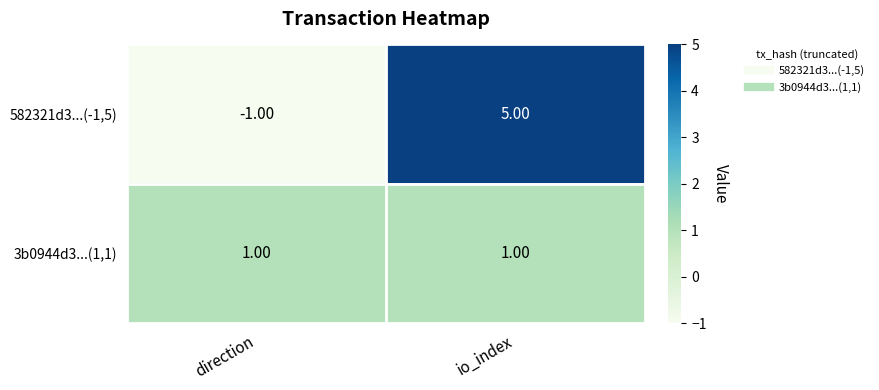

Which series changed the most between direction and io_index?

582321d3...(-1,5)